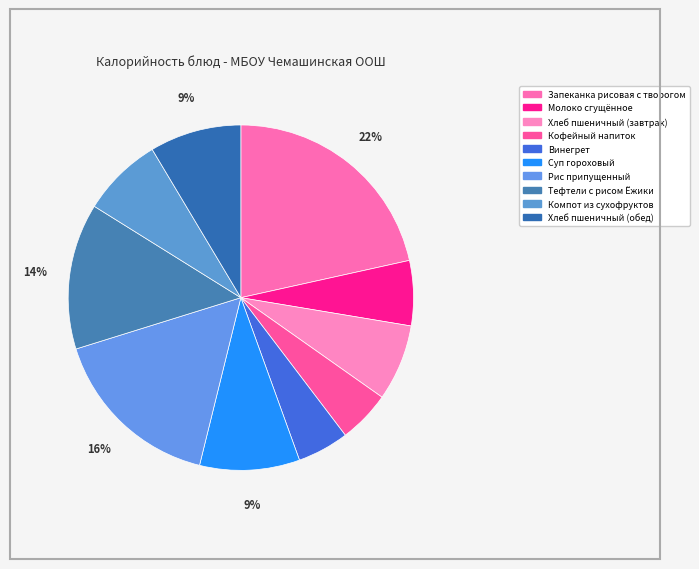

Count the number of slices in the pie.

10